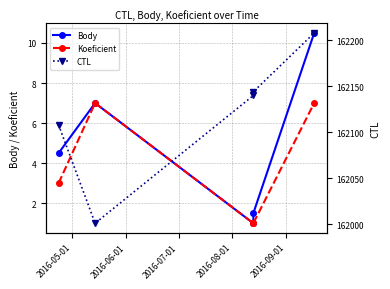

At which label does CTL reach its minimum?

2016-06-01